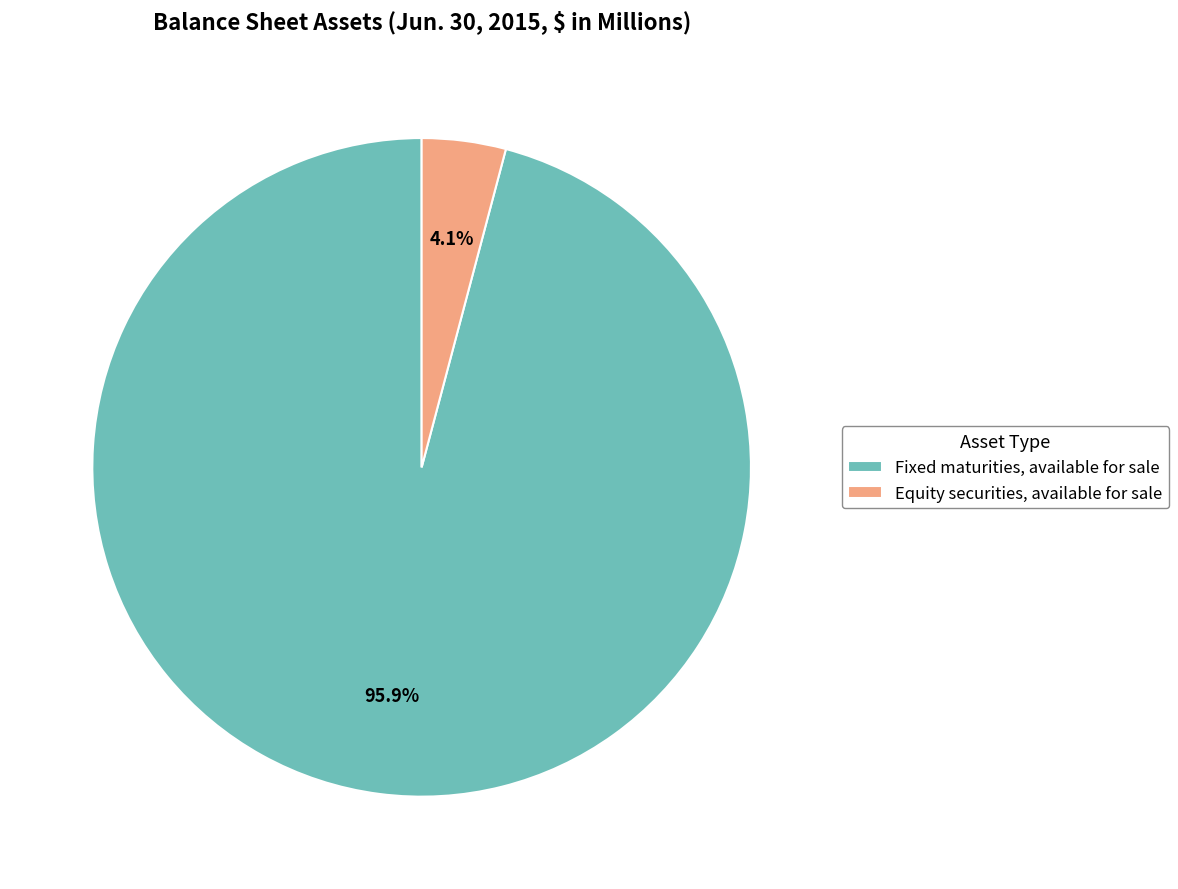

True or false: Fixed maturities, available for sale accounts for 96% of the total.

True